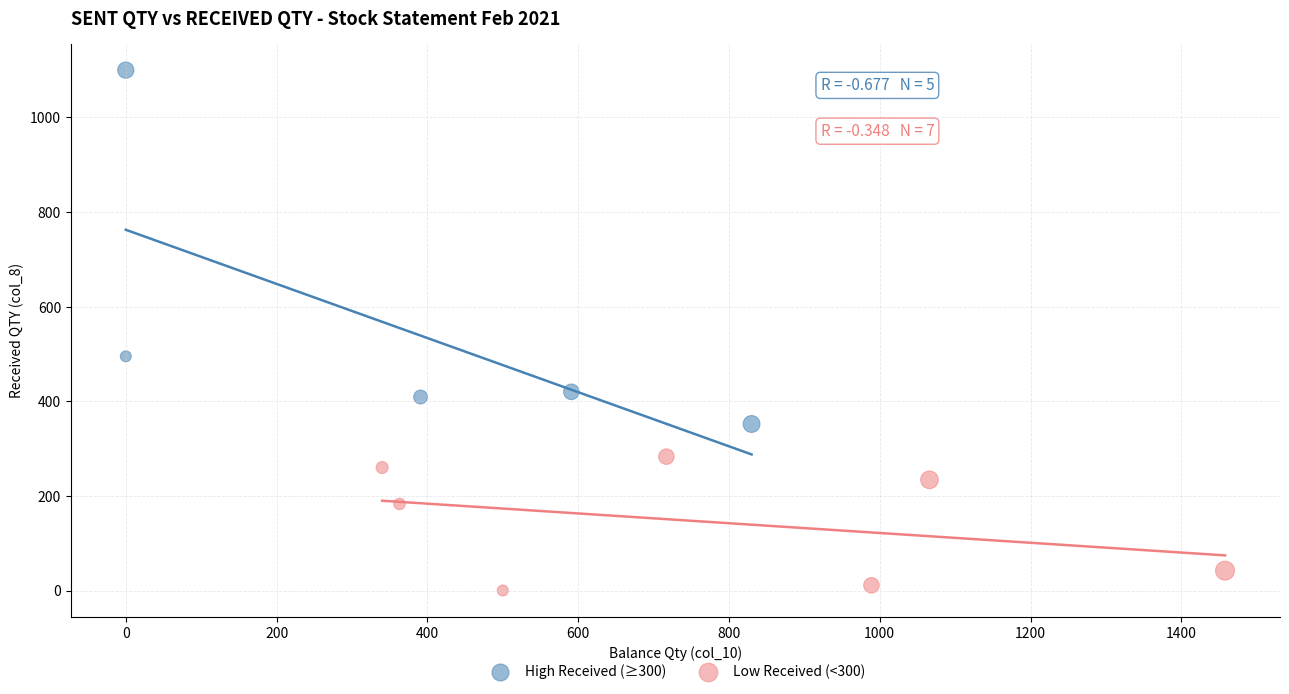

Which series reaches the maximum Y coordinate?

High Received (≥300)